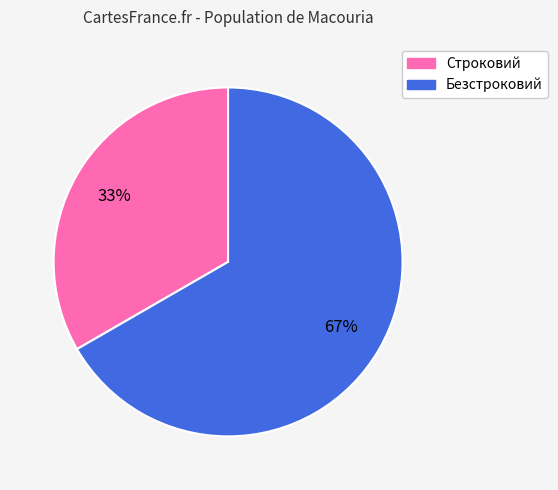

Is it true that Безстроковий is 67% of the pie?

True